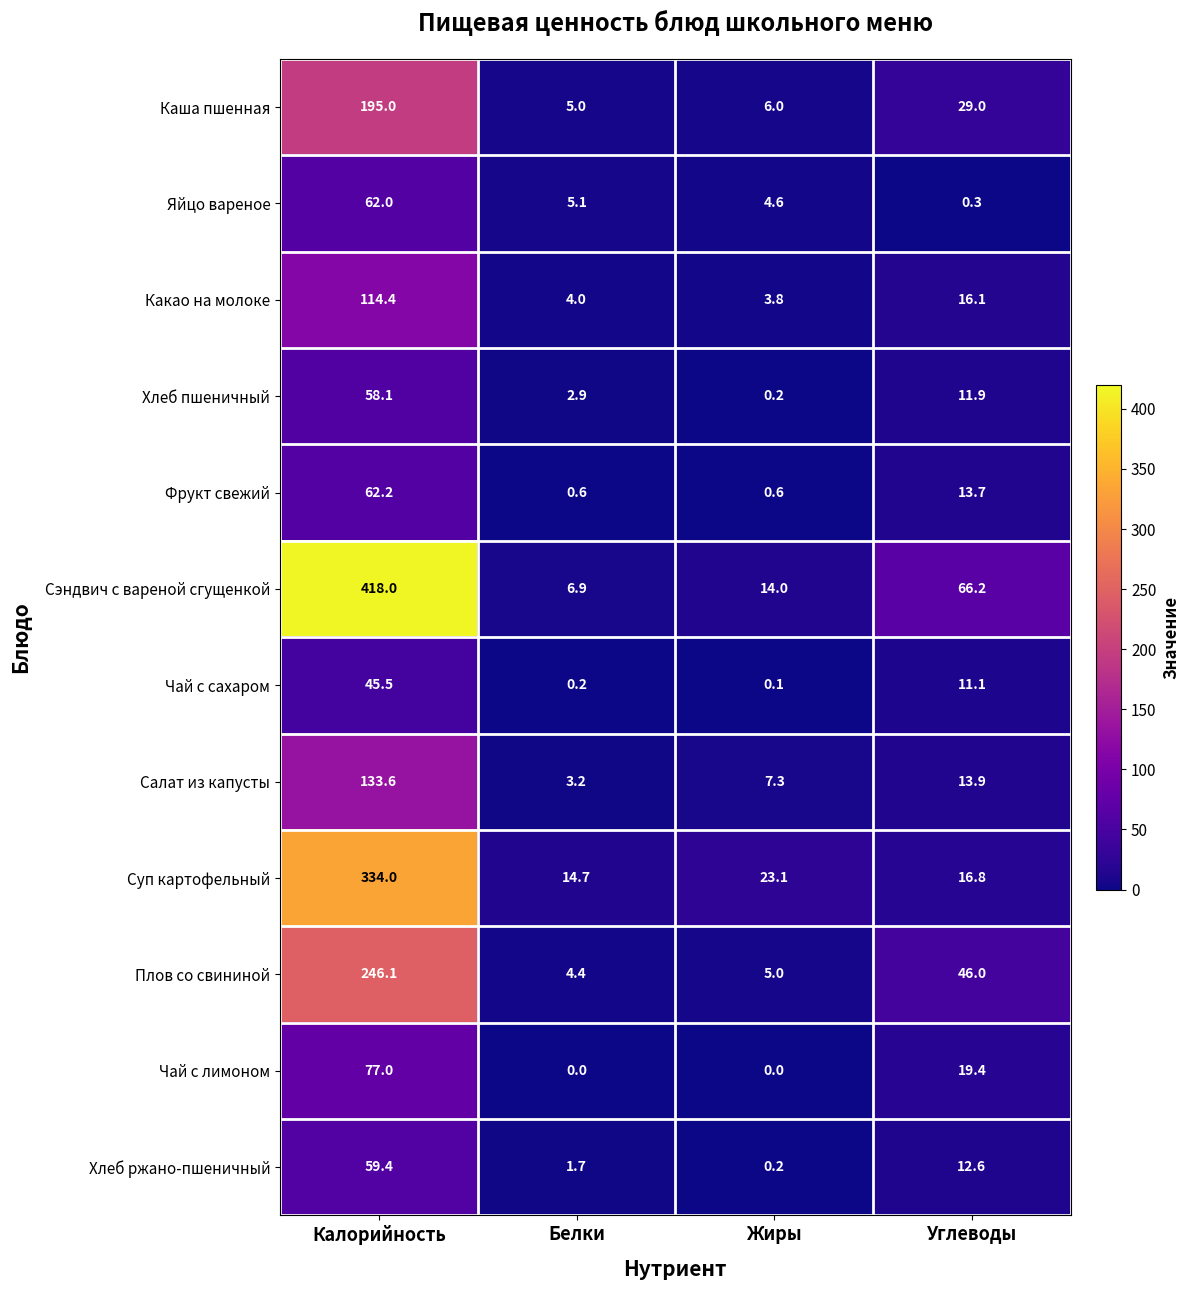

What is the sum of the Плов со свининой values at Жиры and Углеводы?

51.0